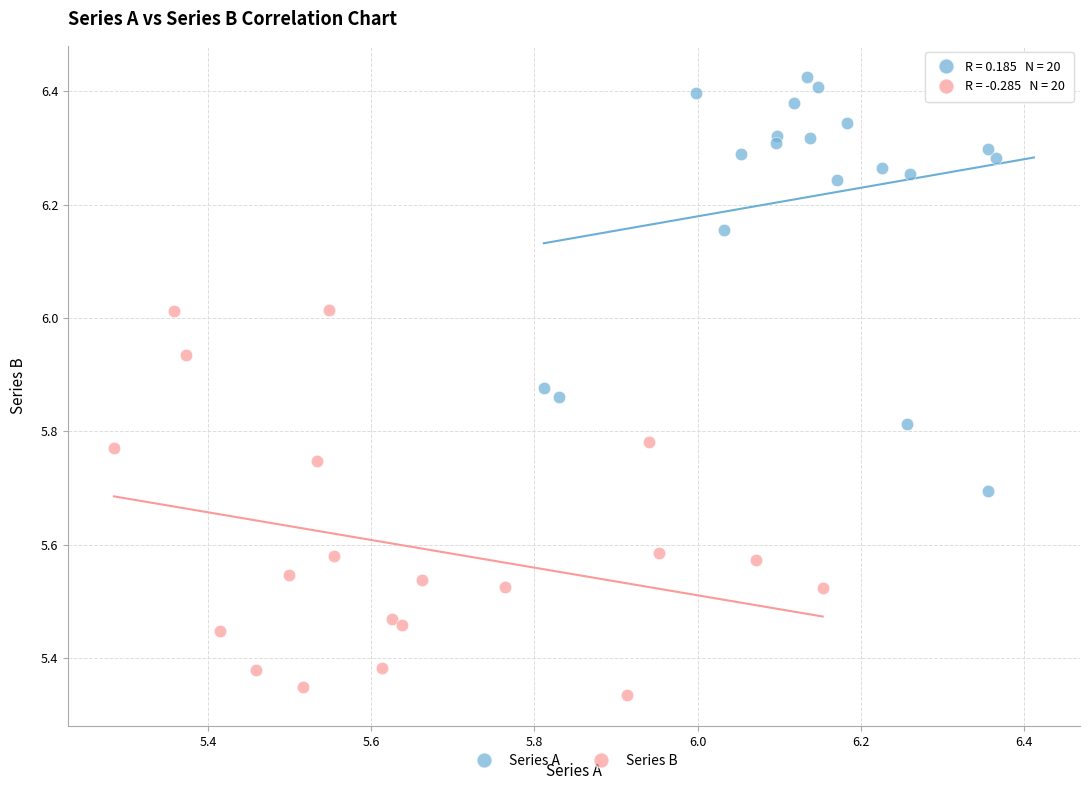

Which series reaches the maximum Y coordinate?

Series A